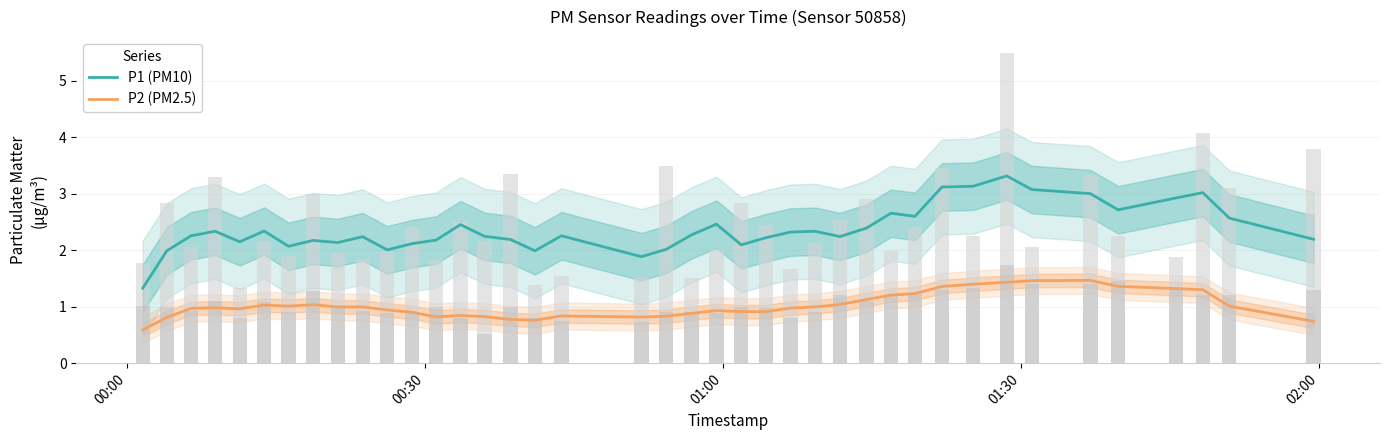

How many bars are there in each group?

2